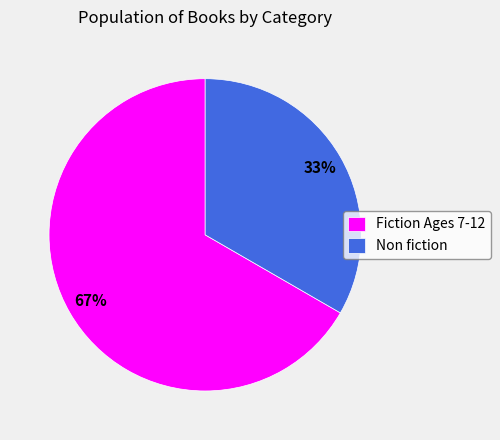

True or false: Non fiction accounts for 33% of the total.

True